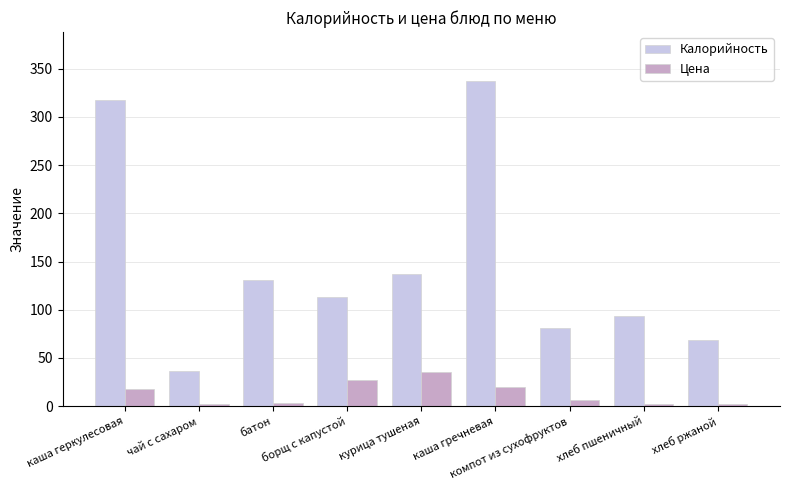

What value does the Цена series have at компот из сухофруктов?

6.6